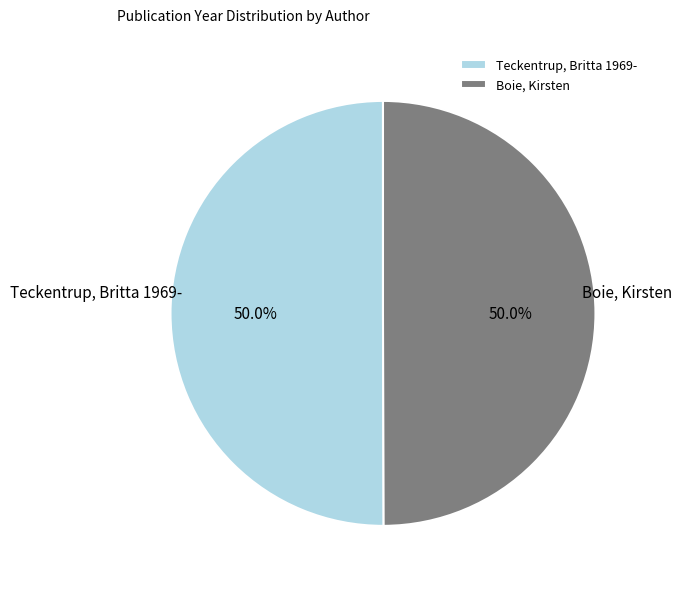

Combined, what portion of the pie is Boie, Kirsten and Teckentrup, Britta 1969-?

100.0%